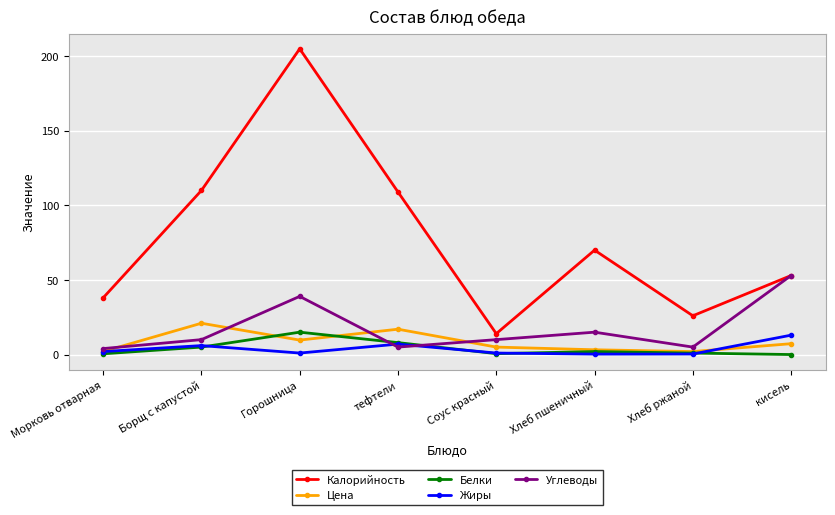

What is the difference between the Калорийность values at Борщ с капустой and Морковь отварная?

72.0